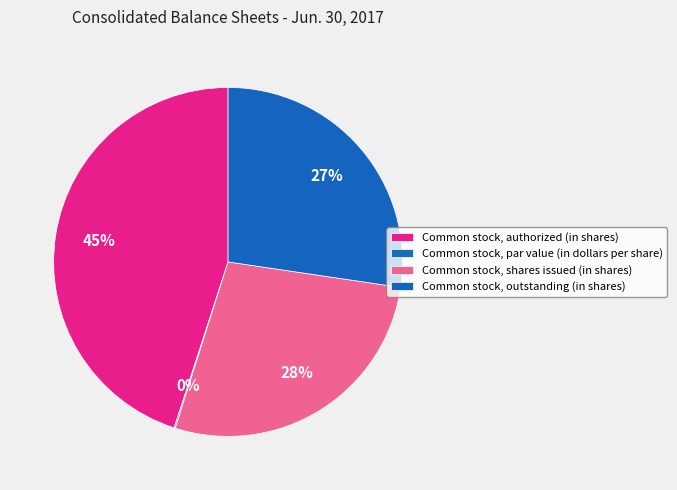

To the nearest percent, what is the average slice percentage?

25%